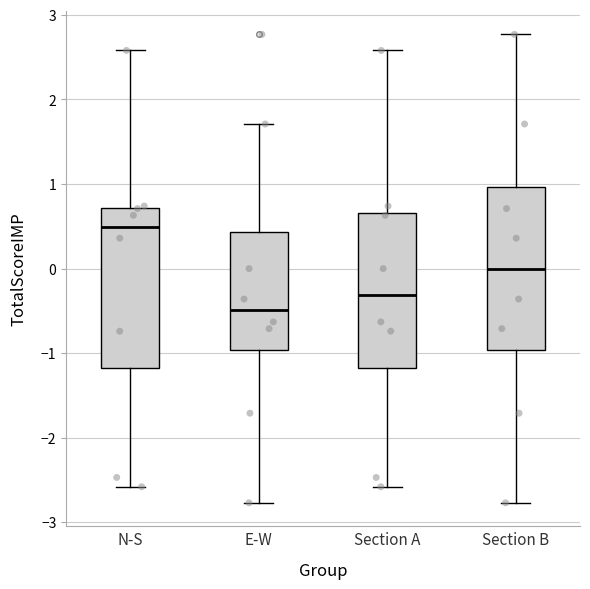

Which box's median line is the highest?

N-S